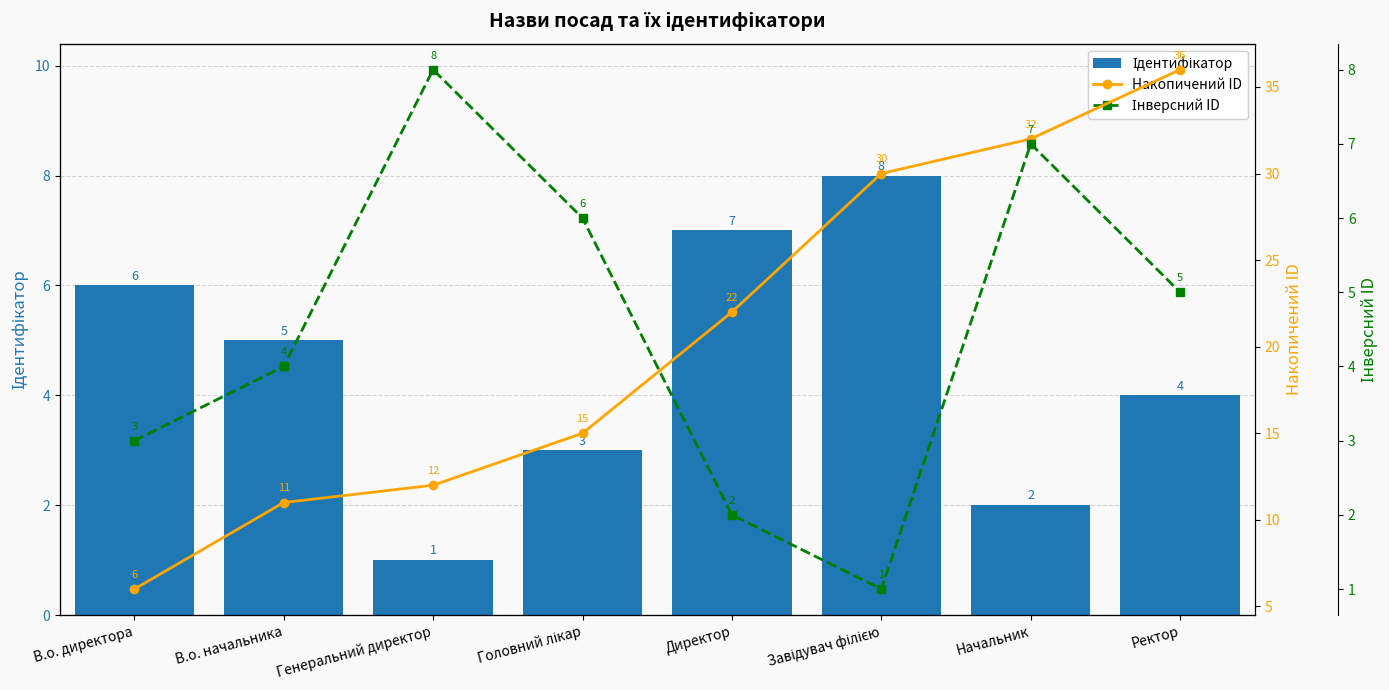

What is the maximum value for Накопичений ID?

36